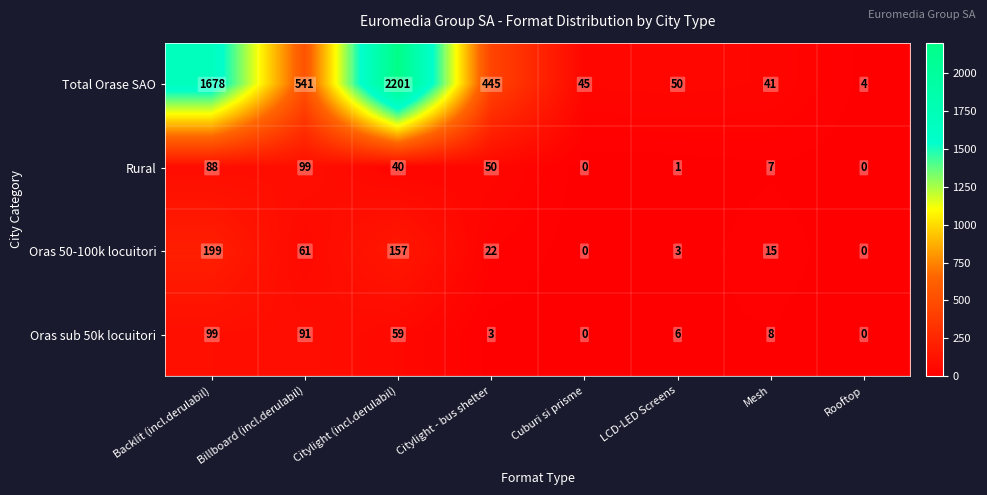

What is the total value across all series at LCD-LED Screens?

60